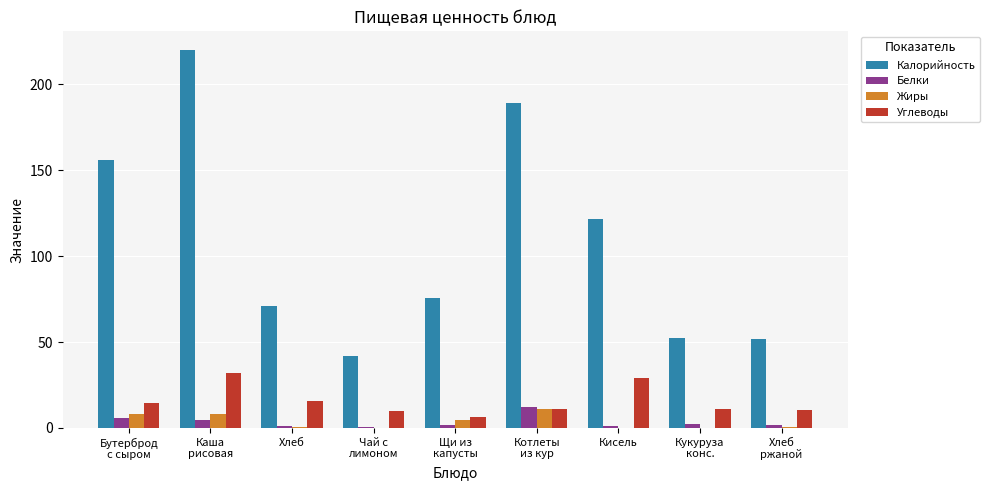

At which label is Жиры closest to 5?

Щи из
капусты